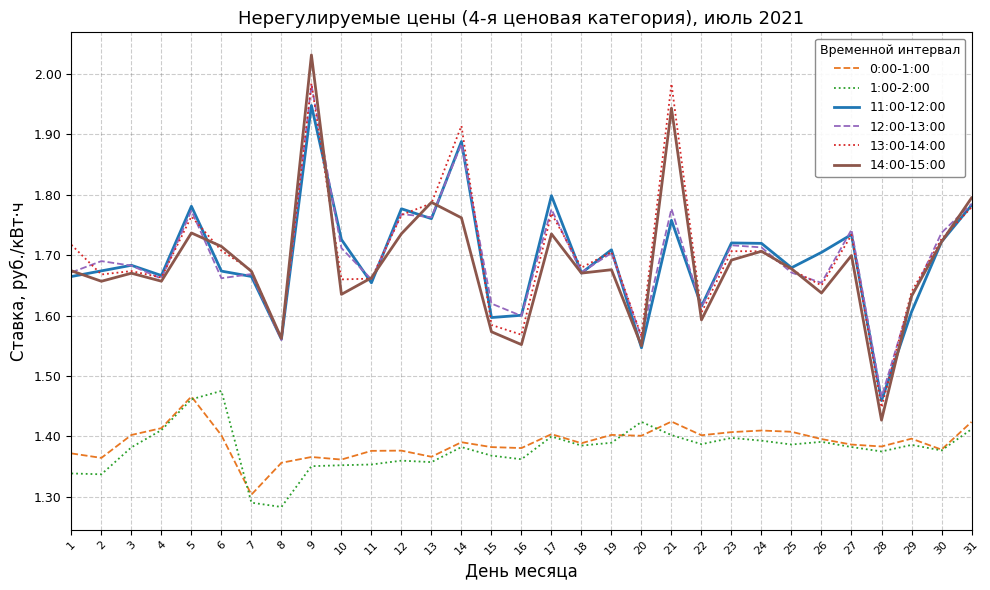

Which series has the widest spread of values?

14:00-15:00